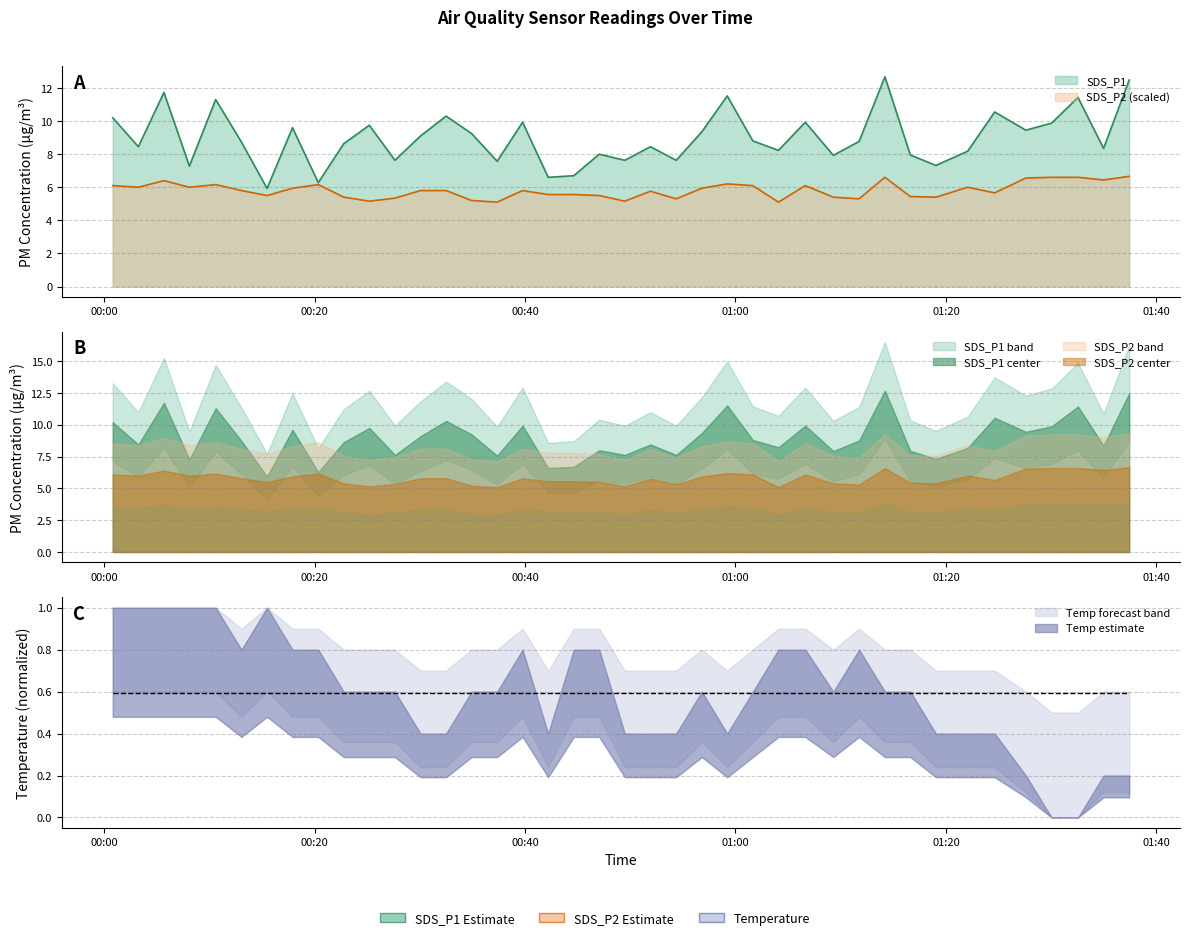

True or false: SDS_P1 and SDS_P2 cross at least once.

False